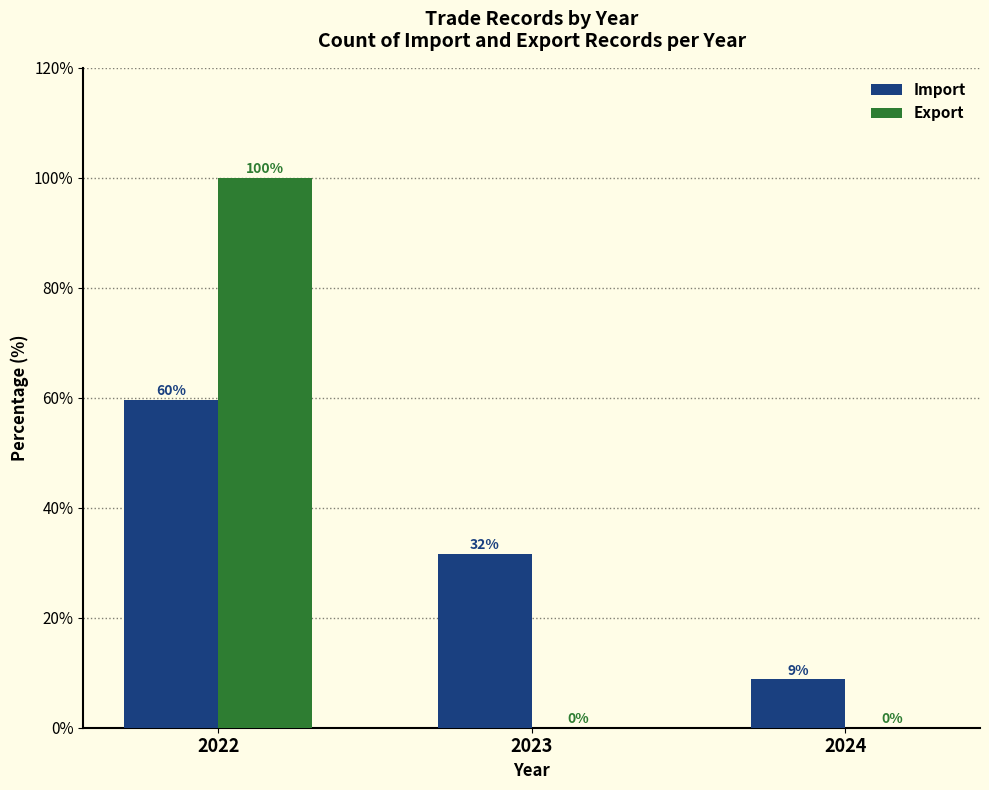

What is the sum of all Export values?

100.0